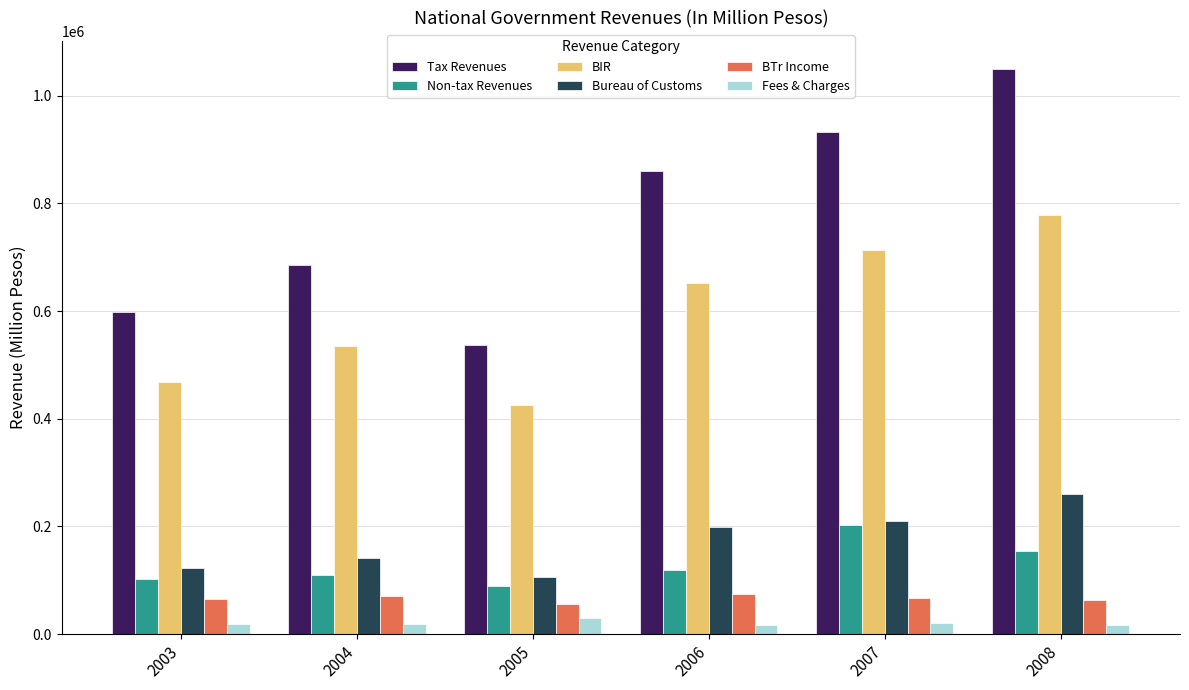

Are the bars horizontal?

No